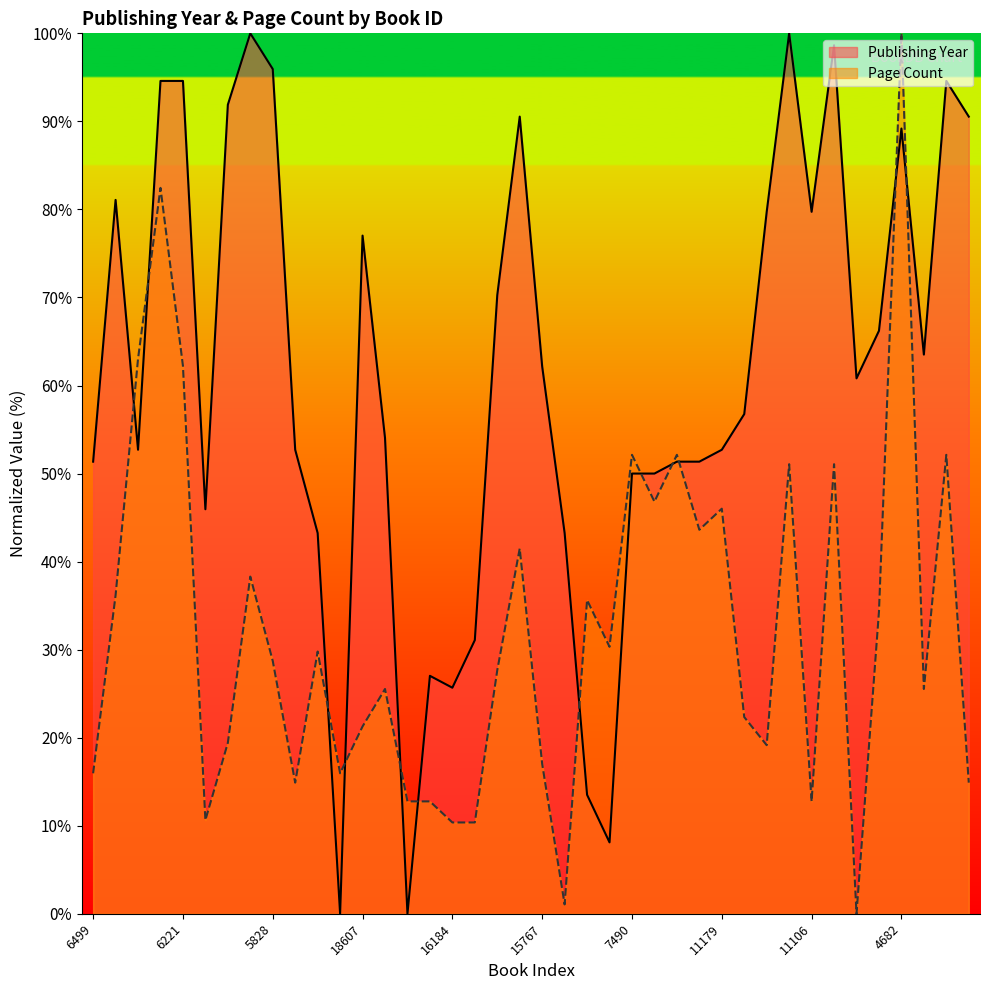

The publishingYear series shows 41.5 at 11161. True or false?

False